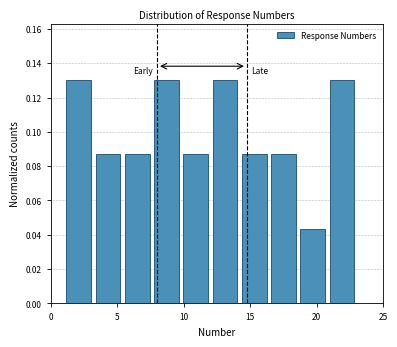

How tall is the bar that spans 3.2 to 5.4 on the x-axis? Neither the bar edges nor the heights are printed on the chart, so give them approximately, as read against the axes.

0.086